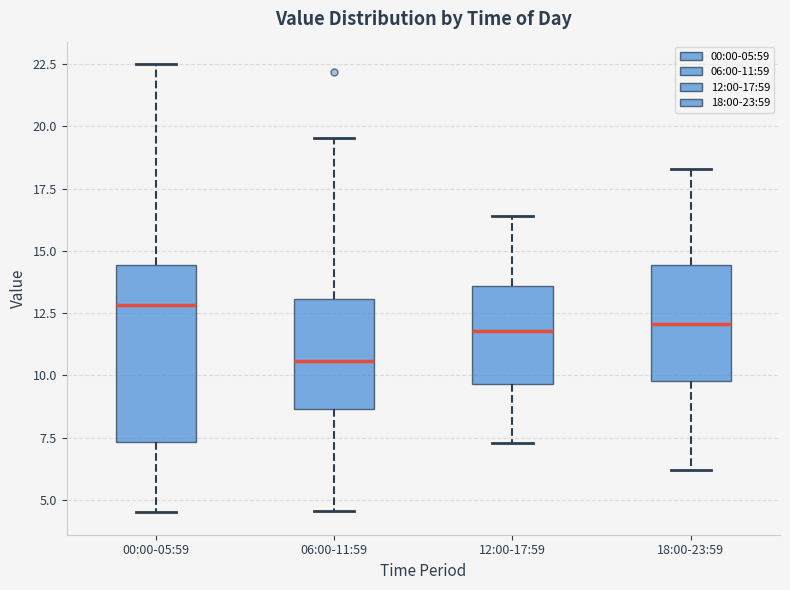

Which box is the tallest, from its lower edge to its upper edge?

00:00-05:59